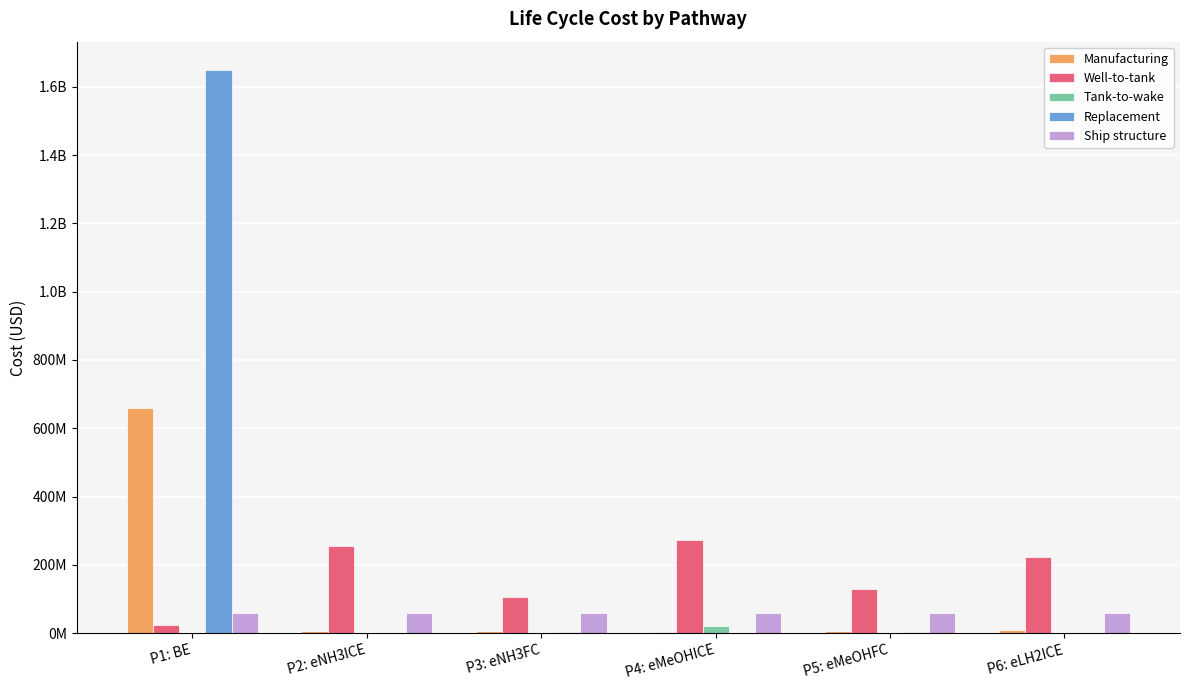

What are all the series names shown in the legend?

Manufacturing, Well-to-tank, Tank-to-wake, Replacement, Ship structure